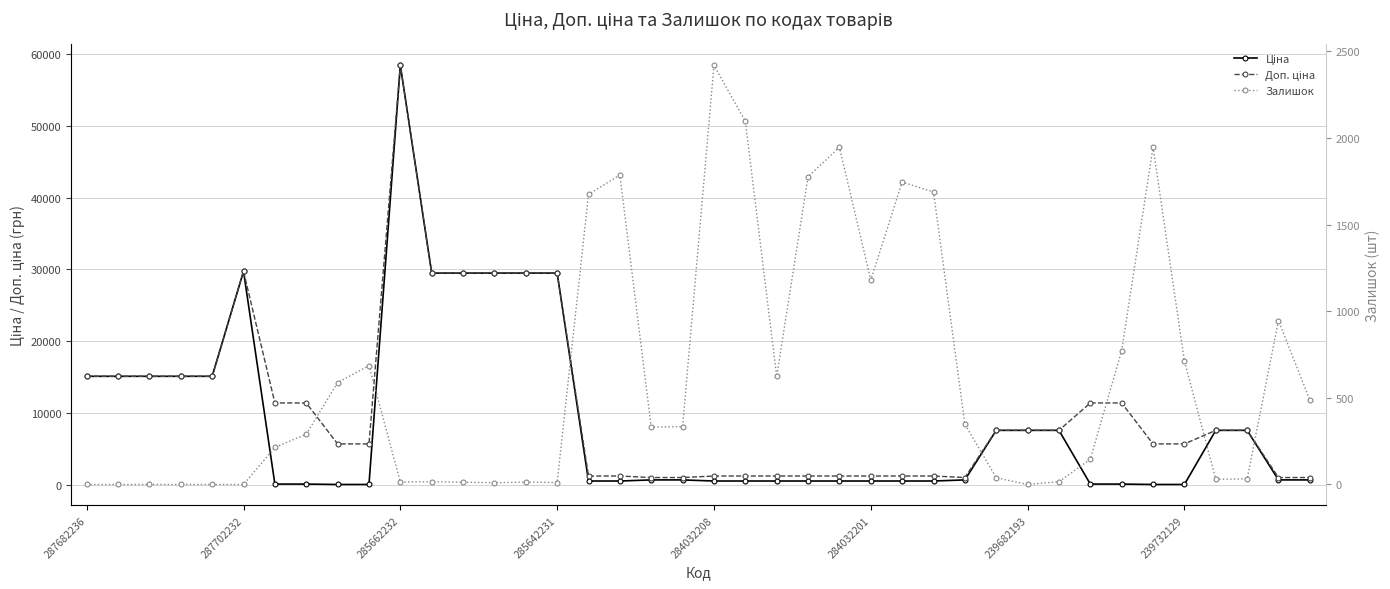

What is the value of the Ціна point at the 20th from the left?

693.7